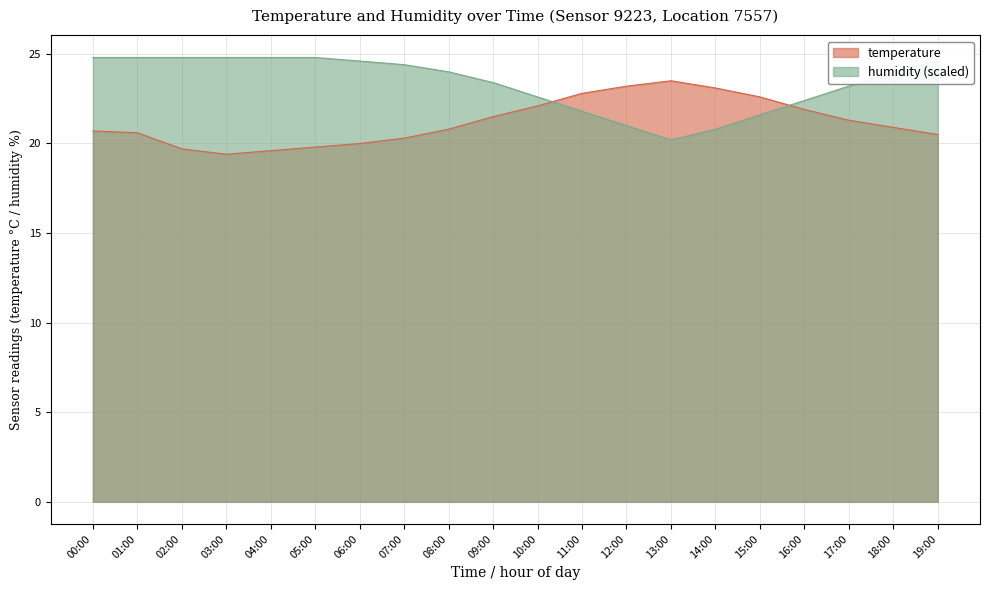

What is the greatest value displayed?

24.8